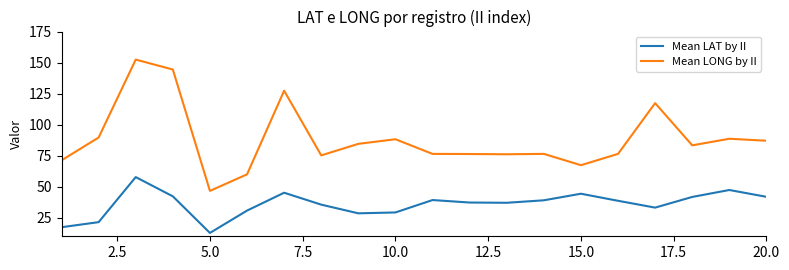

What is the maximum value shown in the chart?

152.4